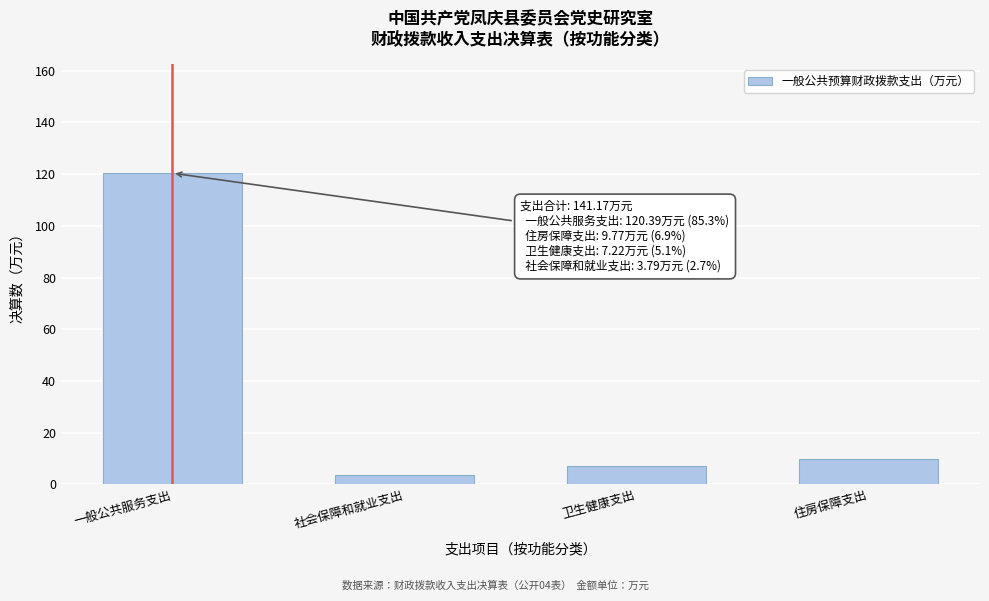

Reading left to right, extract all data points from this chart.

一般公共服务支出=120.4	社会保障和就业支出=3.8	卫生健康支出=7.2	住房保障支出=9.8